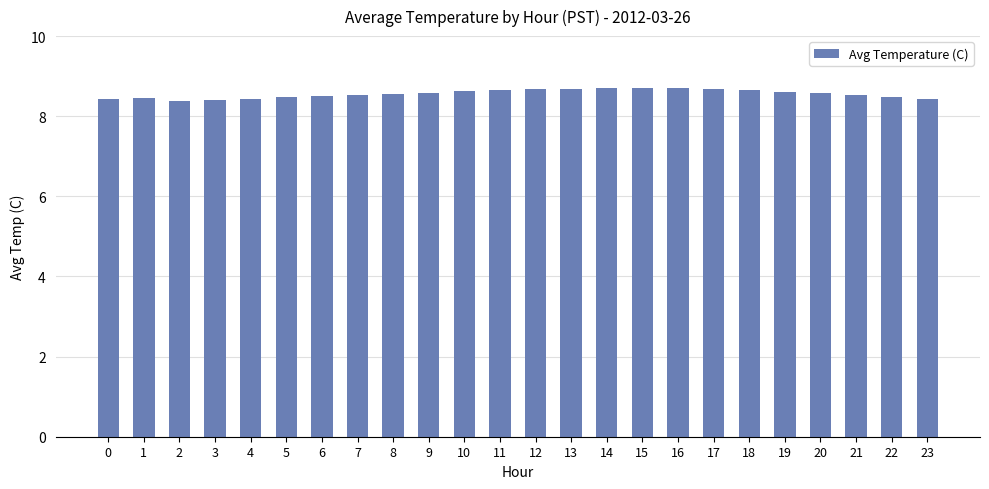

Is it true that the value at 23 is 13.6?

False